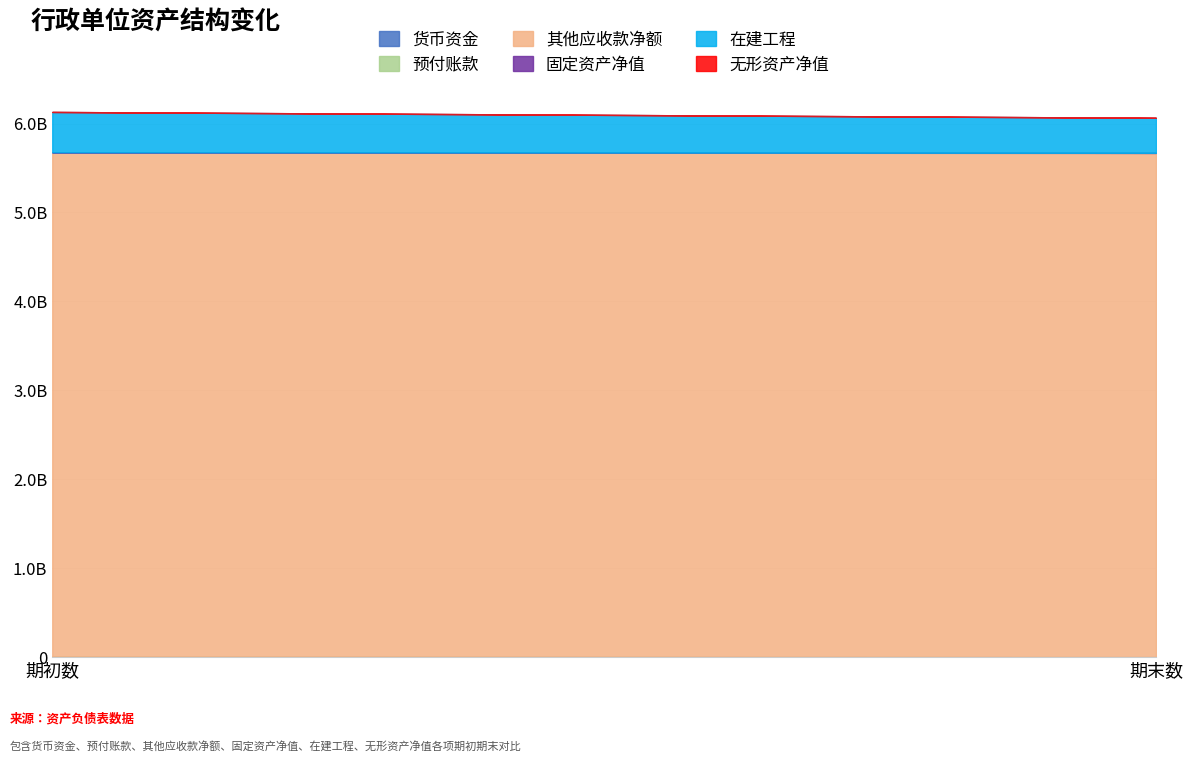

Which series has the largest total across all categories?

其他应收款净额